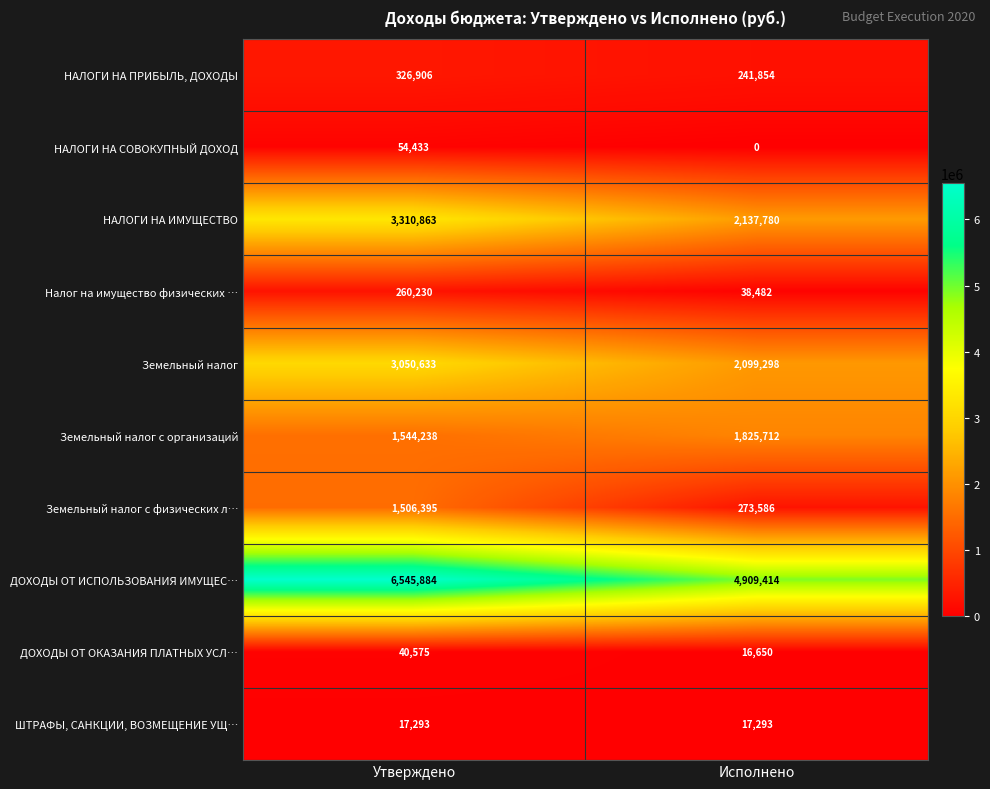

Reading right to left, list all the values displayed in this chart.

НАЛОГИ НА ПРИБЫЛЬ, ДОХОДЫ: Исполнено=241854	Утверждено=326906
НАЛОГИ НА СОВОКУПНЫЙ ДОХОД: Исполнено=0	Утверждено=54433
НАЛОГИ НА ИМУЩЕСТВО: Исполнено=2137780	Утверждено=3310863
Налог на имущество физических …: Исполнено=38482	Утверждено=260230
Земельный налог: Исполнено=2099298	Утверждено=3050633
Земельный налог с организаций: Исполнено=1825712	Утверждено=1544238
Земельный налог с физических л…: Исполнено=273586	Утверждено=1506395
ДОХОДЫ ОТ ИСПОЛЬЗОВАНИЯ ИМУЩЕС…: Исполнено=4909414	Утверждено=6545884
ДОХОДЫ ОТ ОКАЗАНИЯ ПЛАТНЫХ УСЛ…: Исполнено=16650	Утверждено=40575
ШТРАФЫ, САНКЦИИ, ВОЗМЕЩЕНИЕ УЩ…: Исполнено=17293	Утверждено=17293